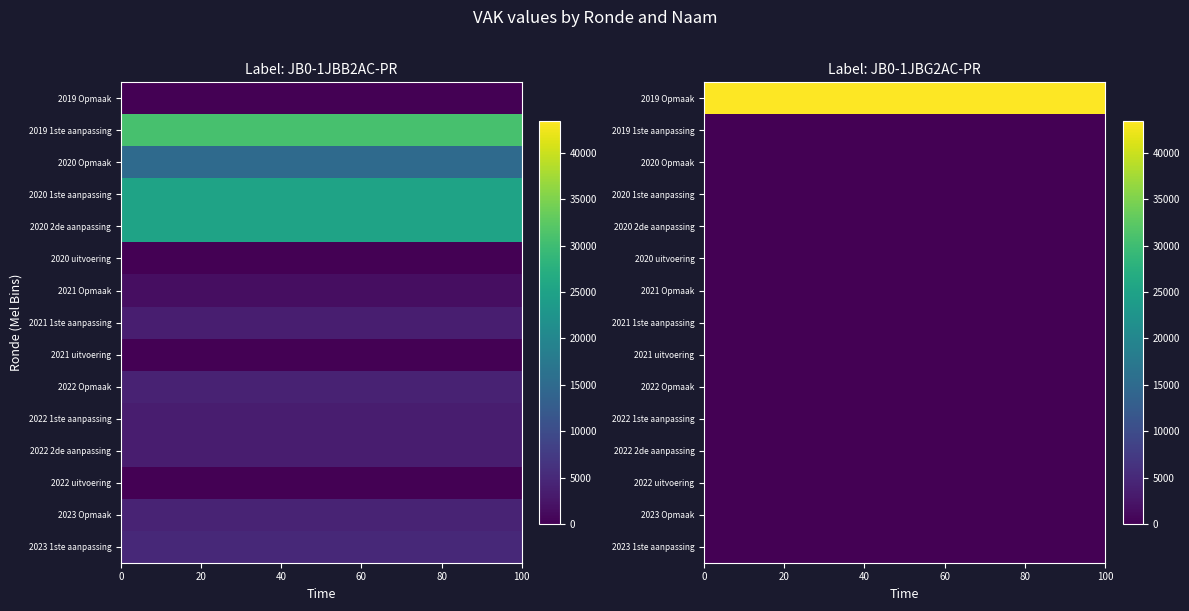

Which series has the largest total across all categories?

JB0-1JBB2AC-PR